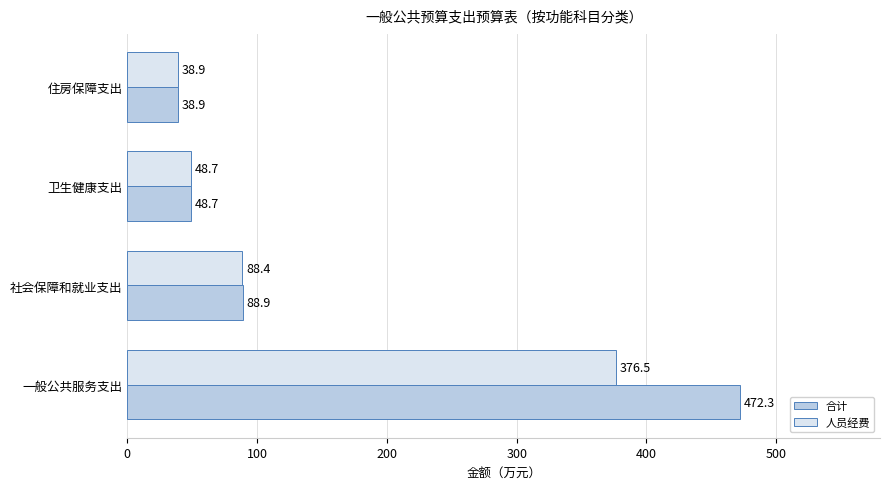

How many data points in 合计 are above 88?

2